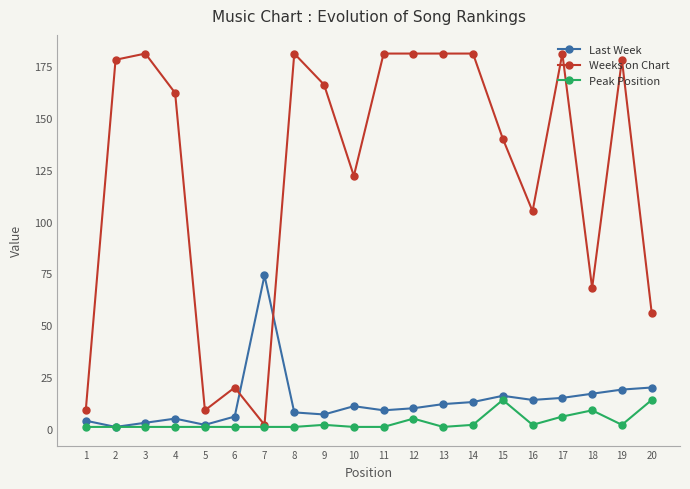

What is the highest value of the Last Week series?

74